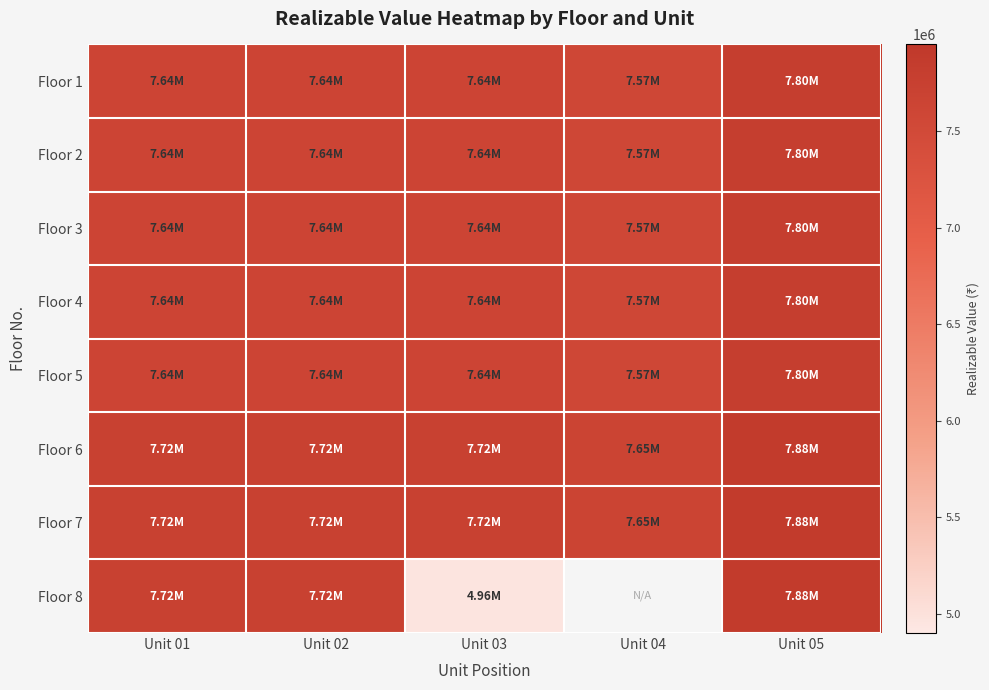

What is the smallest value displayed?

4955750.0